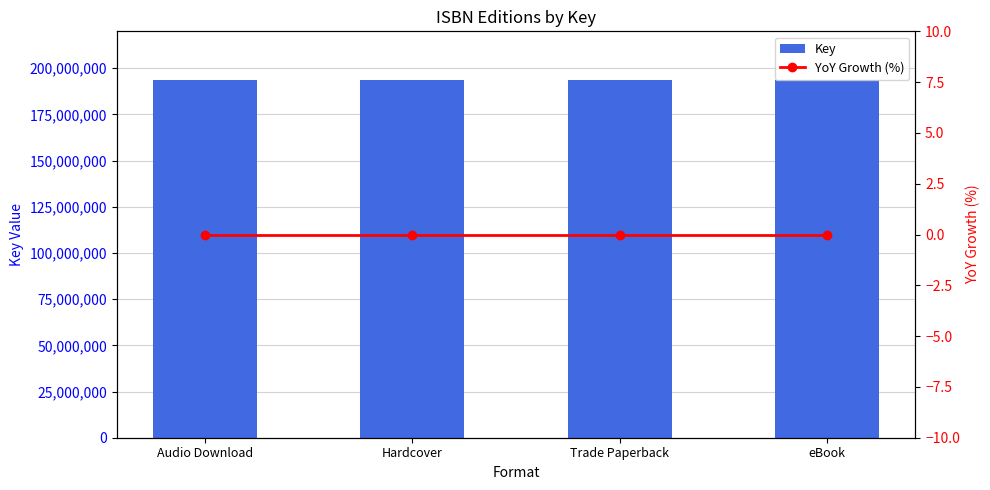

What is the total value across all series at Hardcover?

193720114